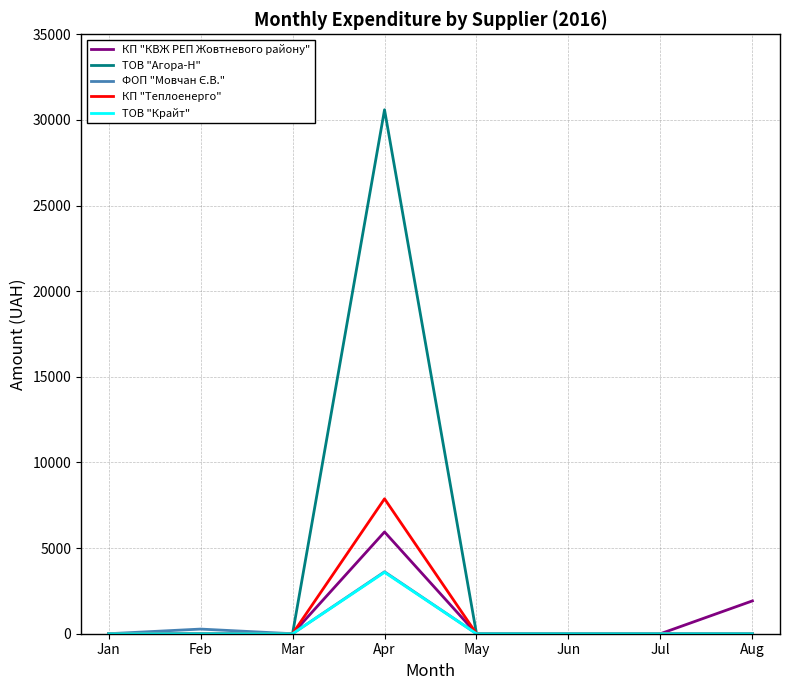

Which series has the largest total across all categories?

ТОВ "Агора-Н"